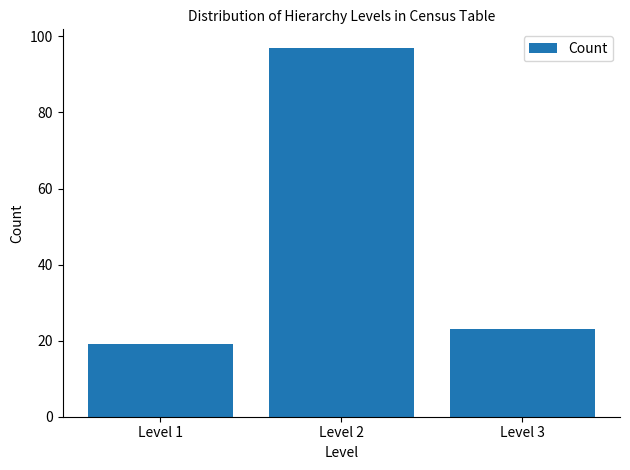

Reading right to left, transcribe all the data shown in this chart.

23	97	19